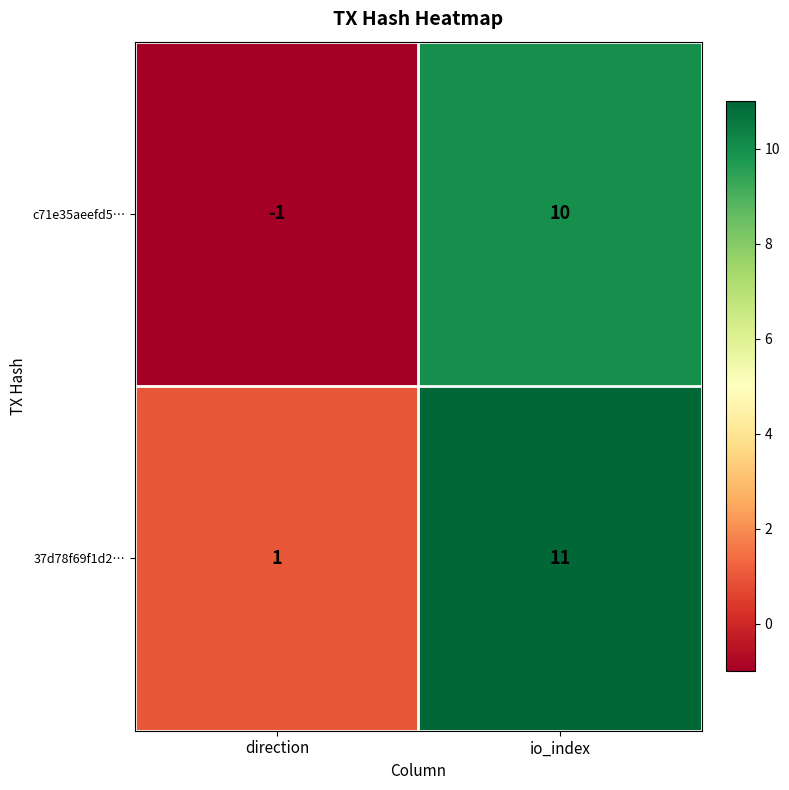

What is the spread (max minus min) of values at io_index?

1